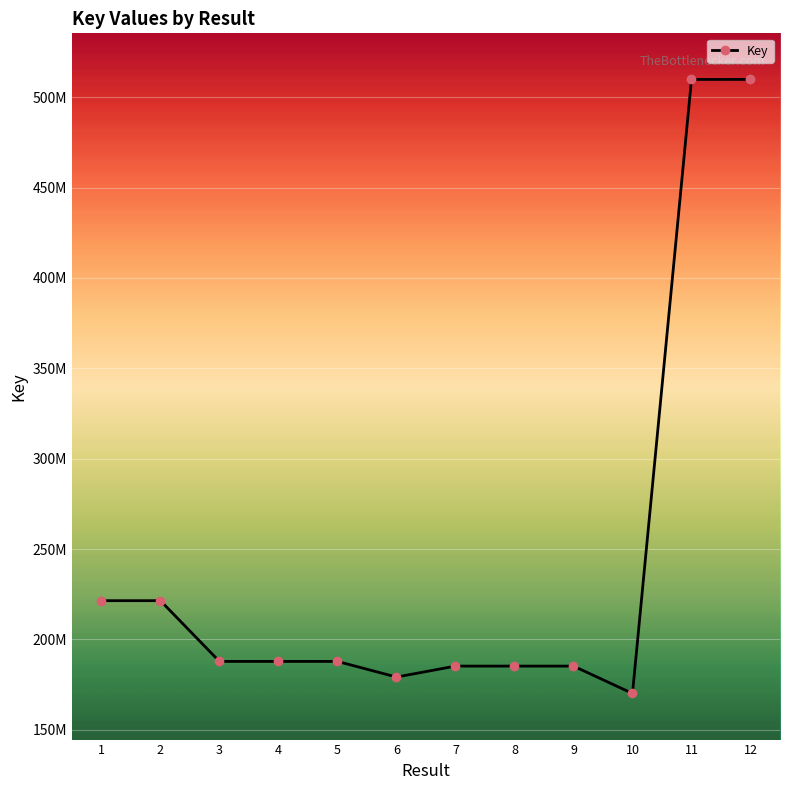

Does the chart have visible grid lines?

Yes